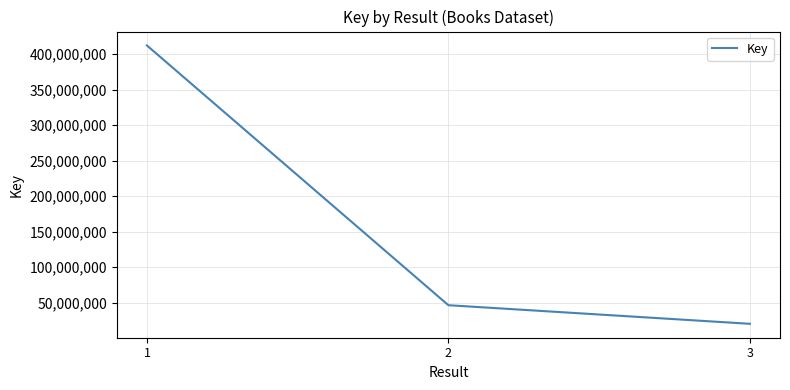

Which category has the highest value across all series?

1